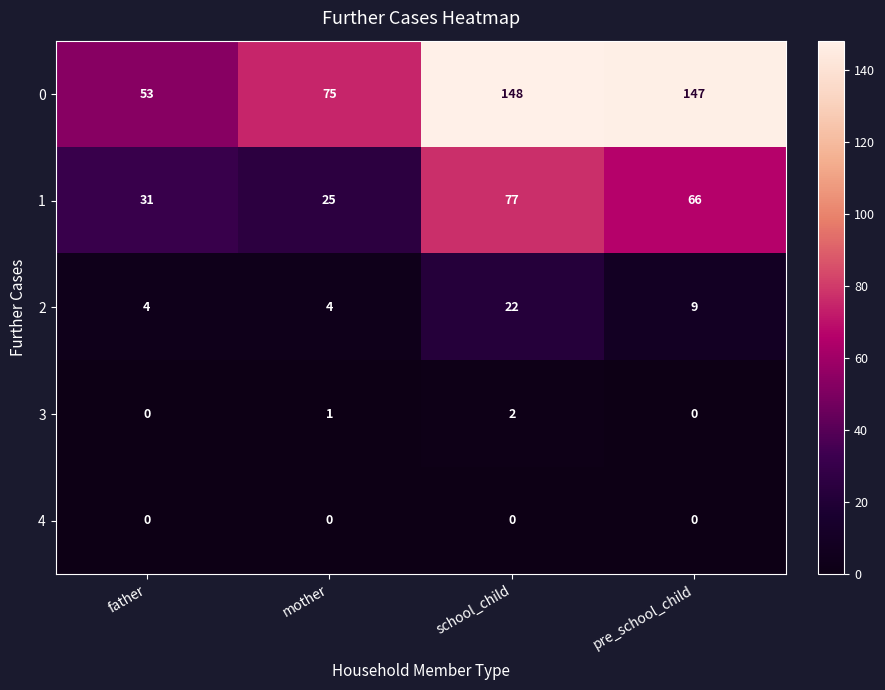

At how many categories does at least one series exceed 144?

2